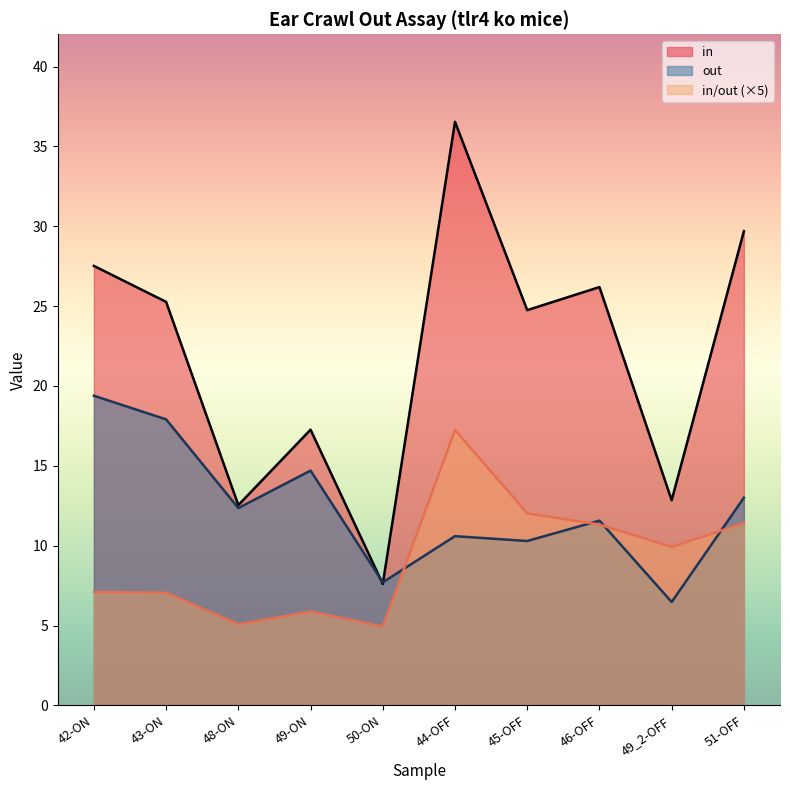

What is the label of the 2nd point from the right?

49_2-OFF